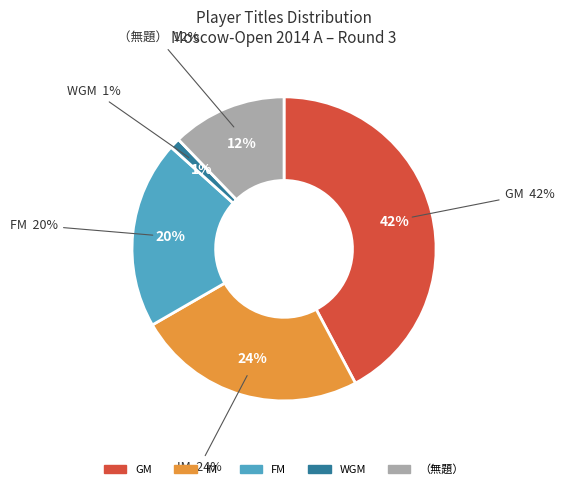

What is the total percentage of FM and WGM?

21.1%